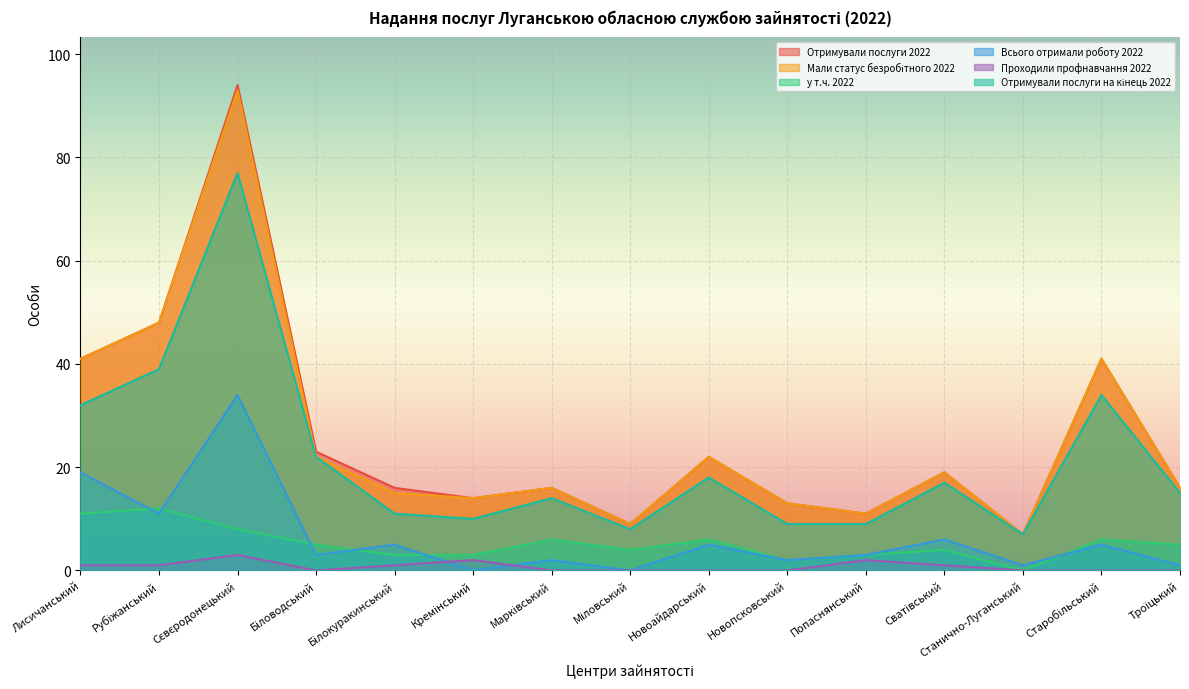

Which label corresponds to the largest value in the chart?

Сєвєродонецький